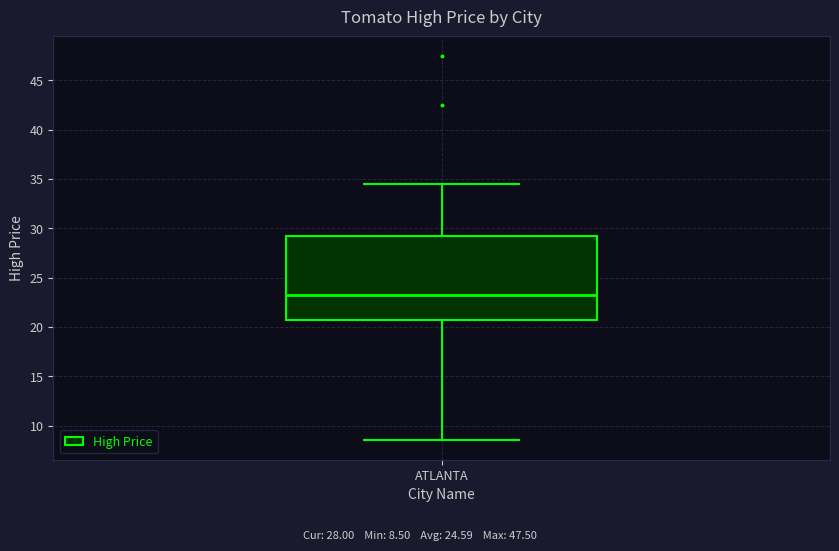

Transcribe this box plot: give where the median line is, the range the box spans, and where the two whiskers end, as read against the y-axis. The values are not printed on the chart, so give them approximately, as read against the axis.

median 23.5, box 21.0 to 29.5, whiskers 8.5 to 34.5